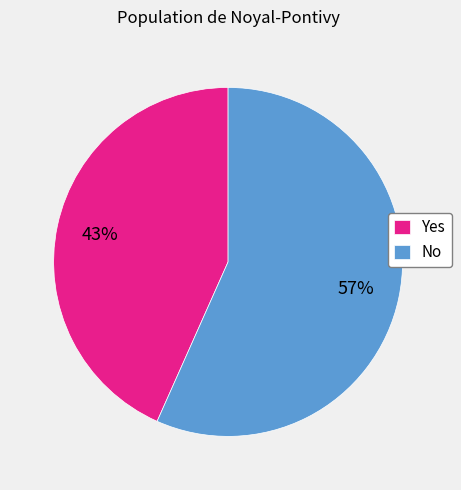

How many segments does this pie chart have?

2